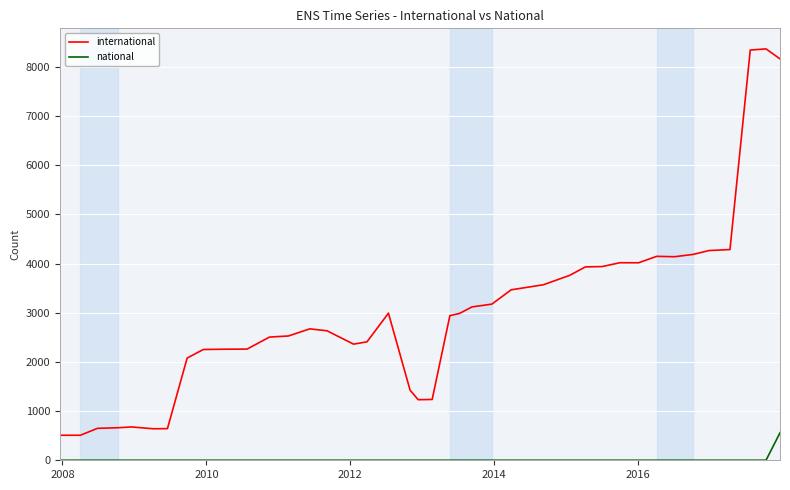

Is this an area chart (filled region under the line)?

No